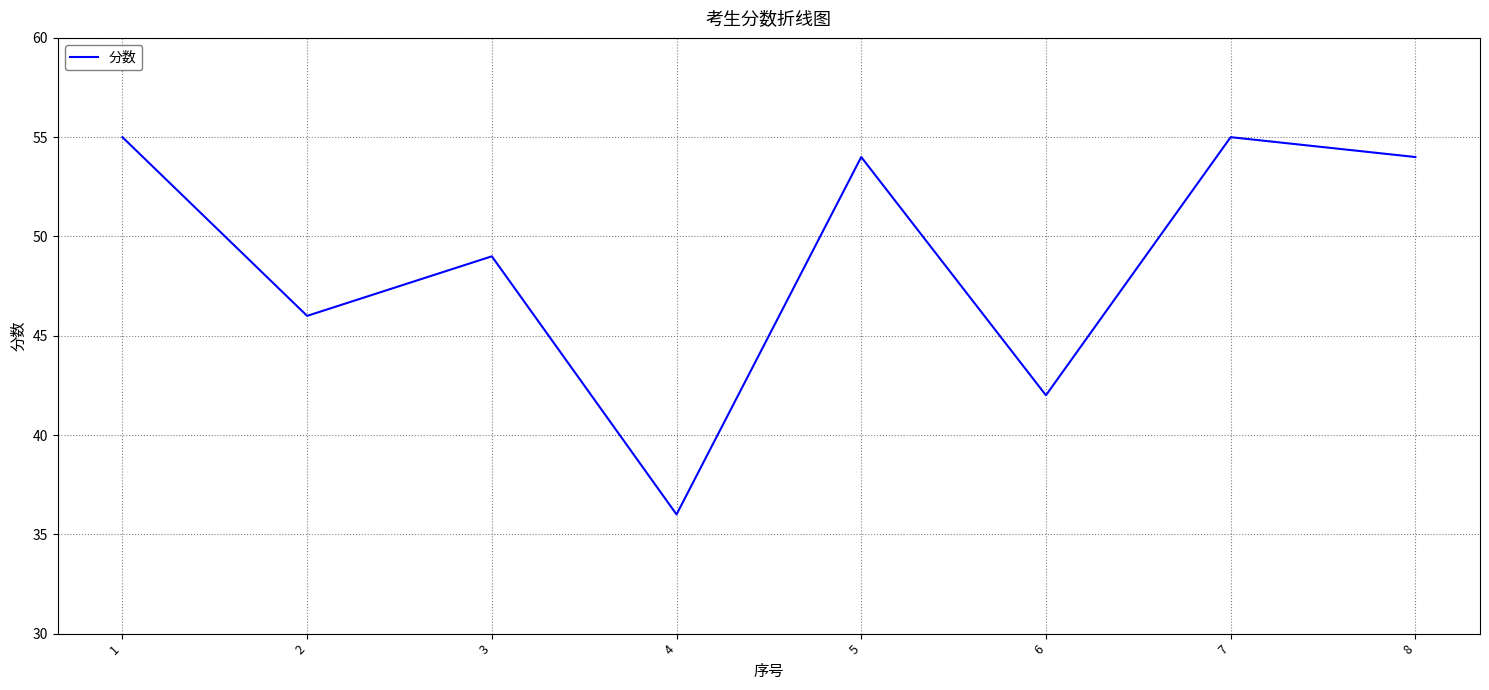

How many lines are shown in the chart?

1